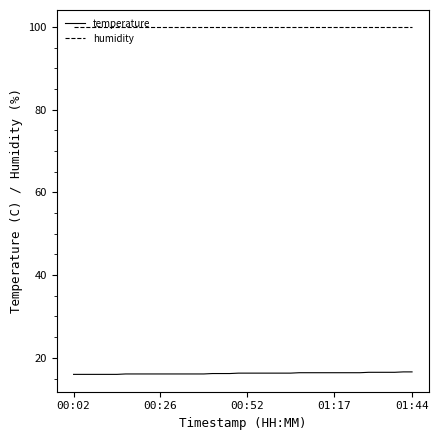

Rank the series by their maximum value, from highest to lowest.

humidity, temperature